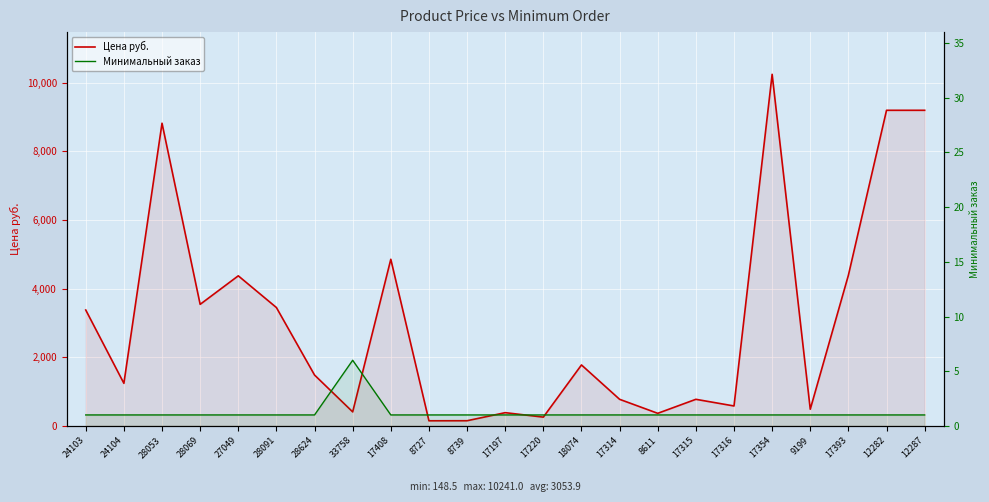

At which label does Минимальный заказ reach its peak?

33758